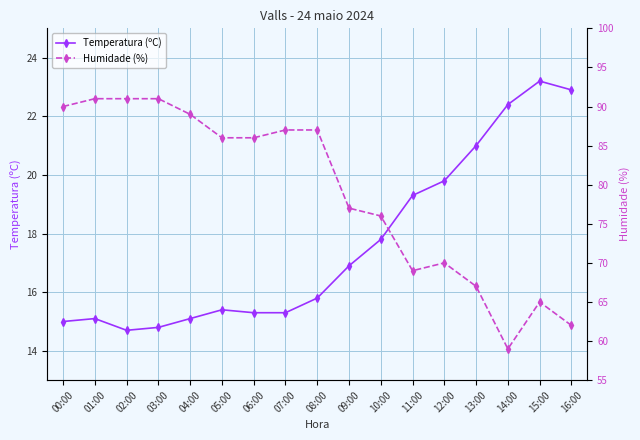

Reading left to right, extract all data points from this chart.

Temperatura (ºC): 00:00=15.0	01:00=15.1	02:00=14.7	03:00=14.8	04:00=15.1	05:00=15.4	06:00=15.3	07:00=15.3	08:00=15.8	09:00=16.9	10:00=17.8	11:00=19.3	12:00=19.8	13:00=21.0	14:00=22.4	15:00=23.2	16:00=22.9
Humidade (%): 00:00=90.0	01:00=91.0	02:00=91.0	03:00=91.0	04:00=89.0	05:00=86.0	06:00=86.0	07:00=87.0	08:00=87.0	09:00=77.0	10:00=76.0	11:00=69.0	12:00=70.0	13:00=67.0	14:00=59.0	15:00=65.0	16:00=62.0